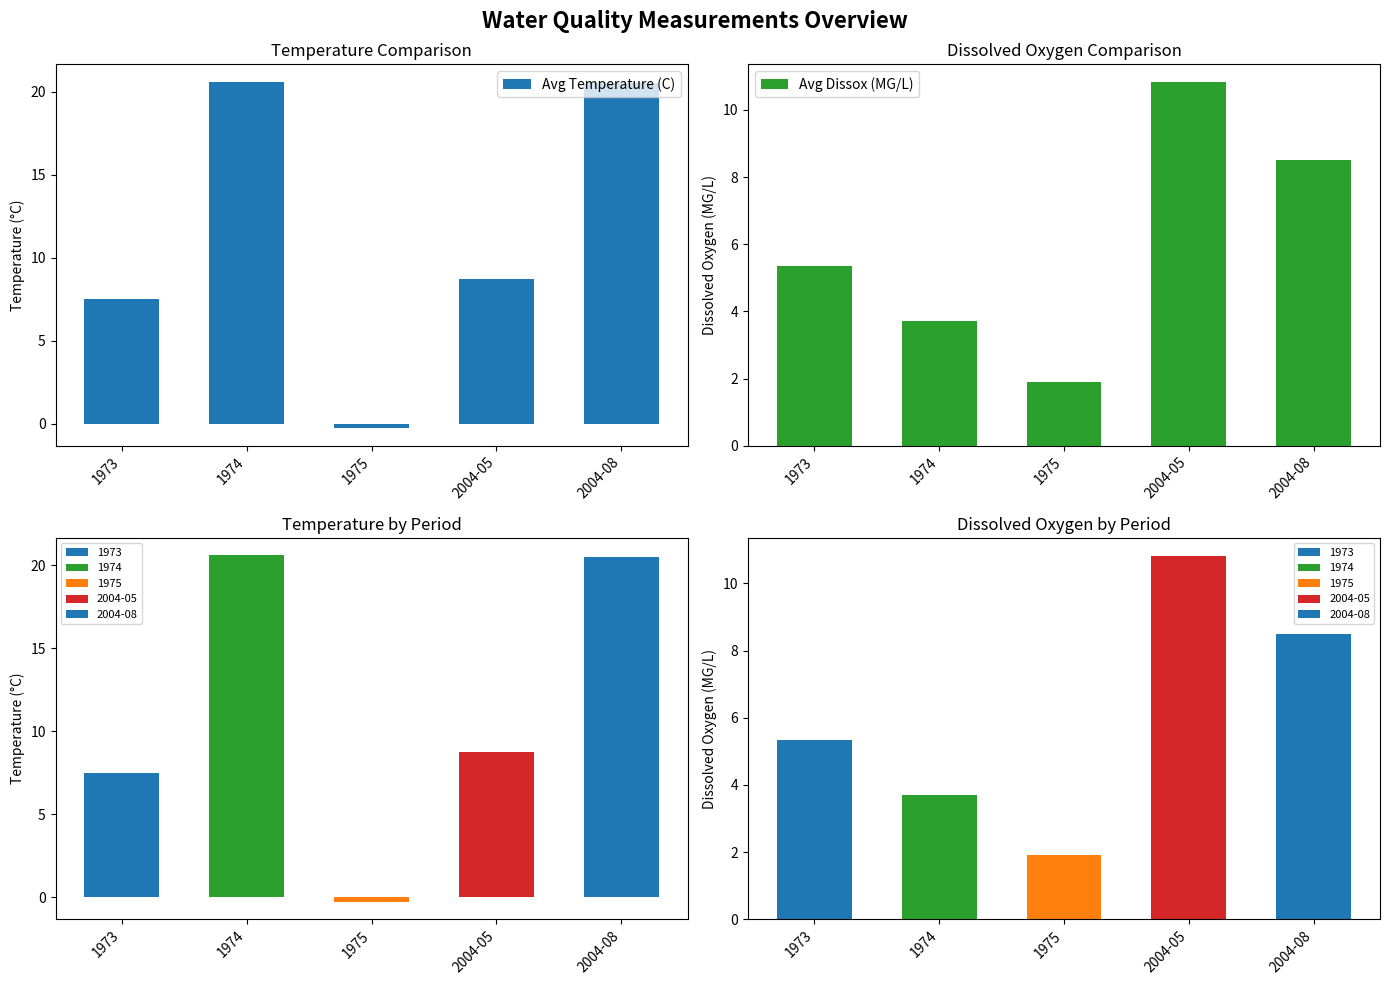

Count the number of data series in this chart.

2